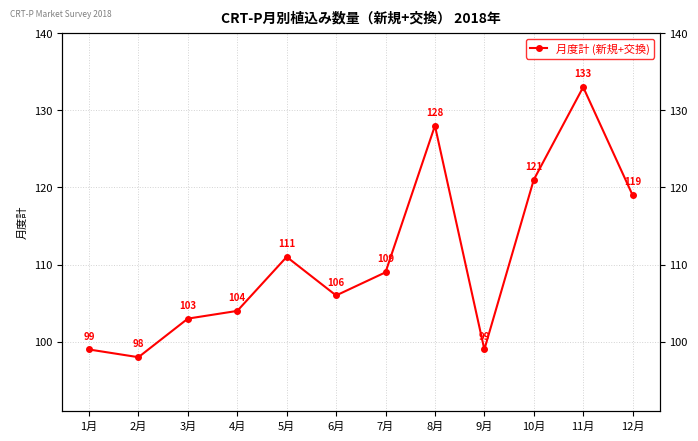

The chart shows a value of 109 at 7月. True or false?

True